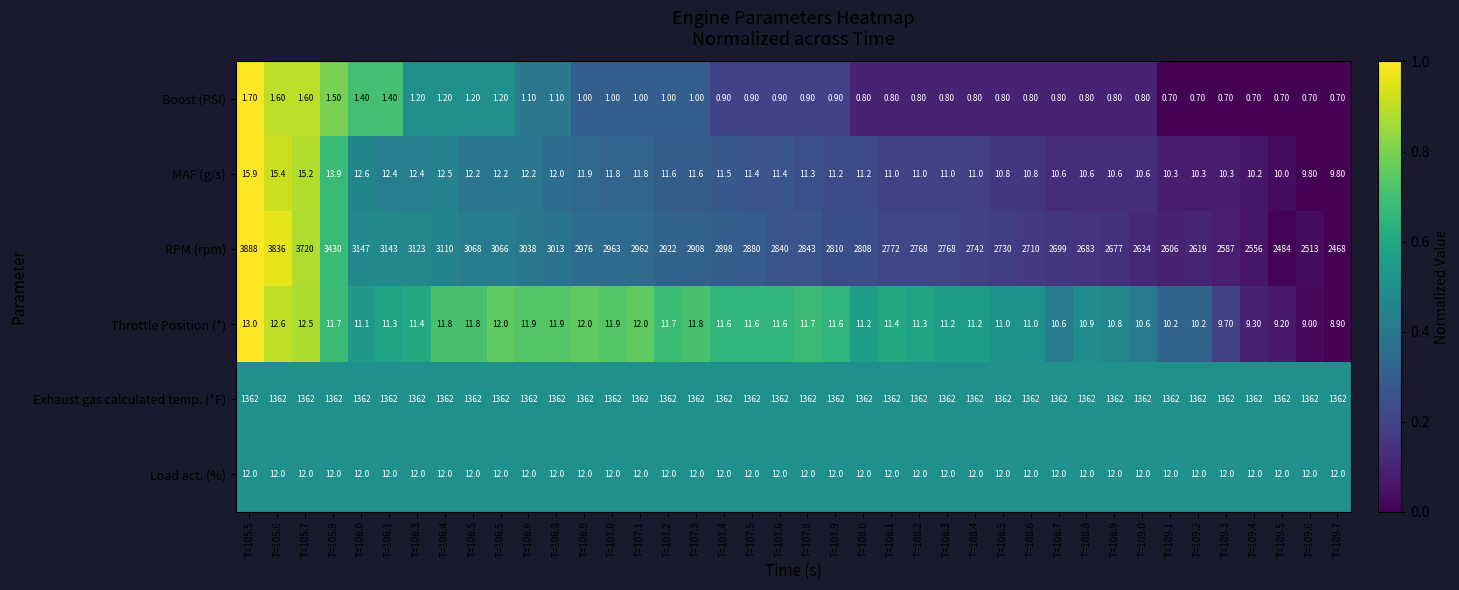

Rank the series at T=109.1 from lowest to highest value.

Boost (PSI), Throttle Position (*), MAF (g/s), Load act. (%), Exhaust gas calculated temp. (*F), RPM (rpm)